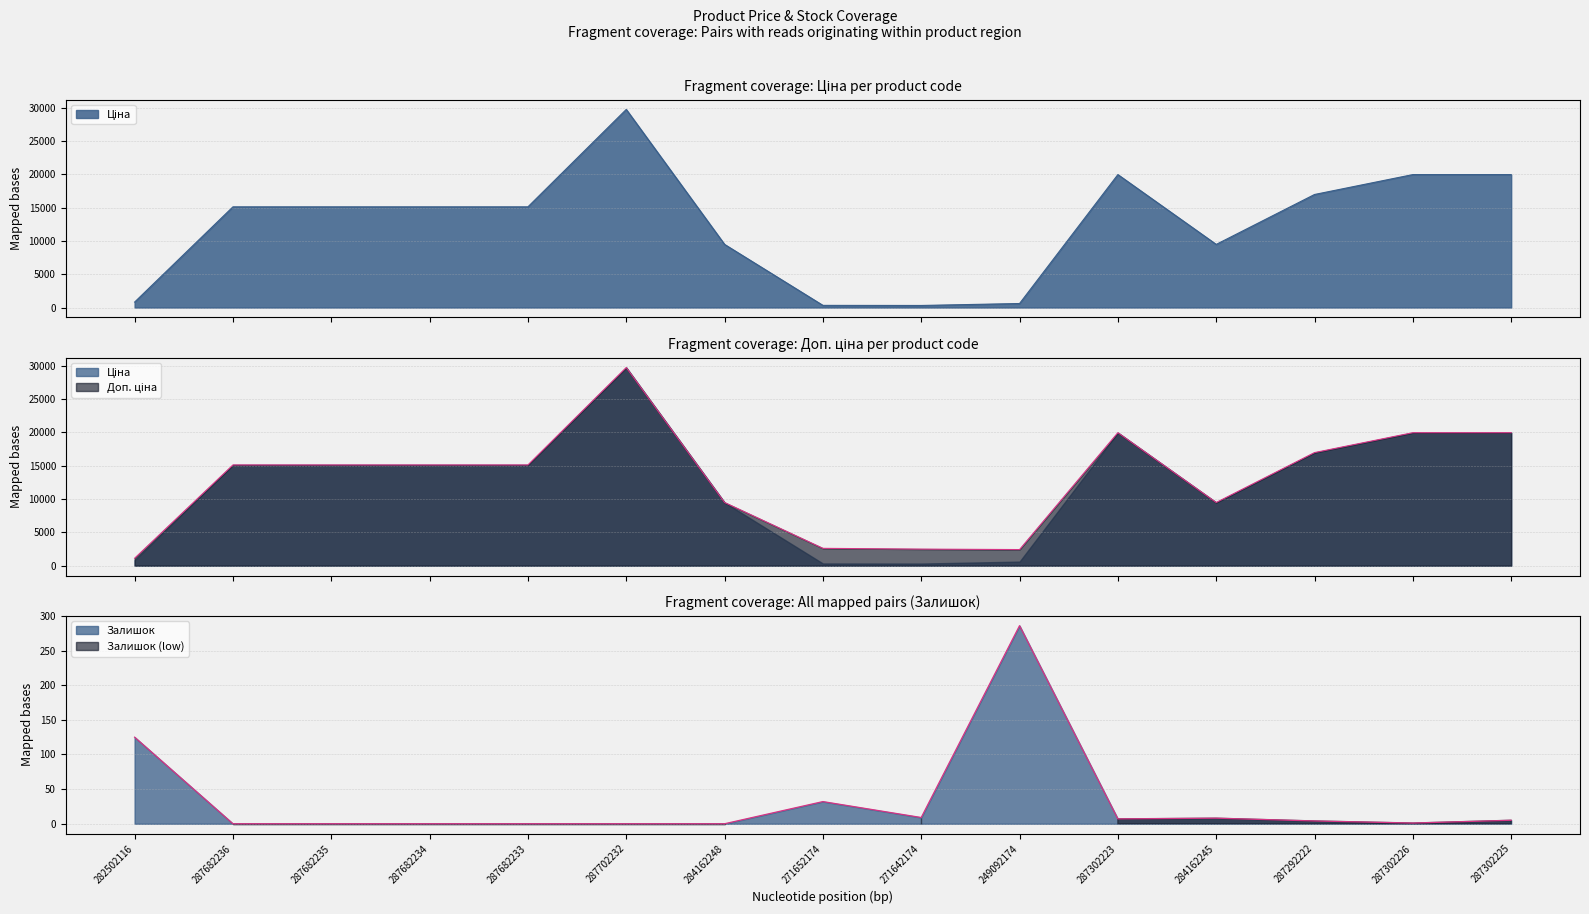

At which label is Доп. ціна closest to 15428?

287682236